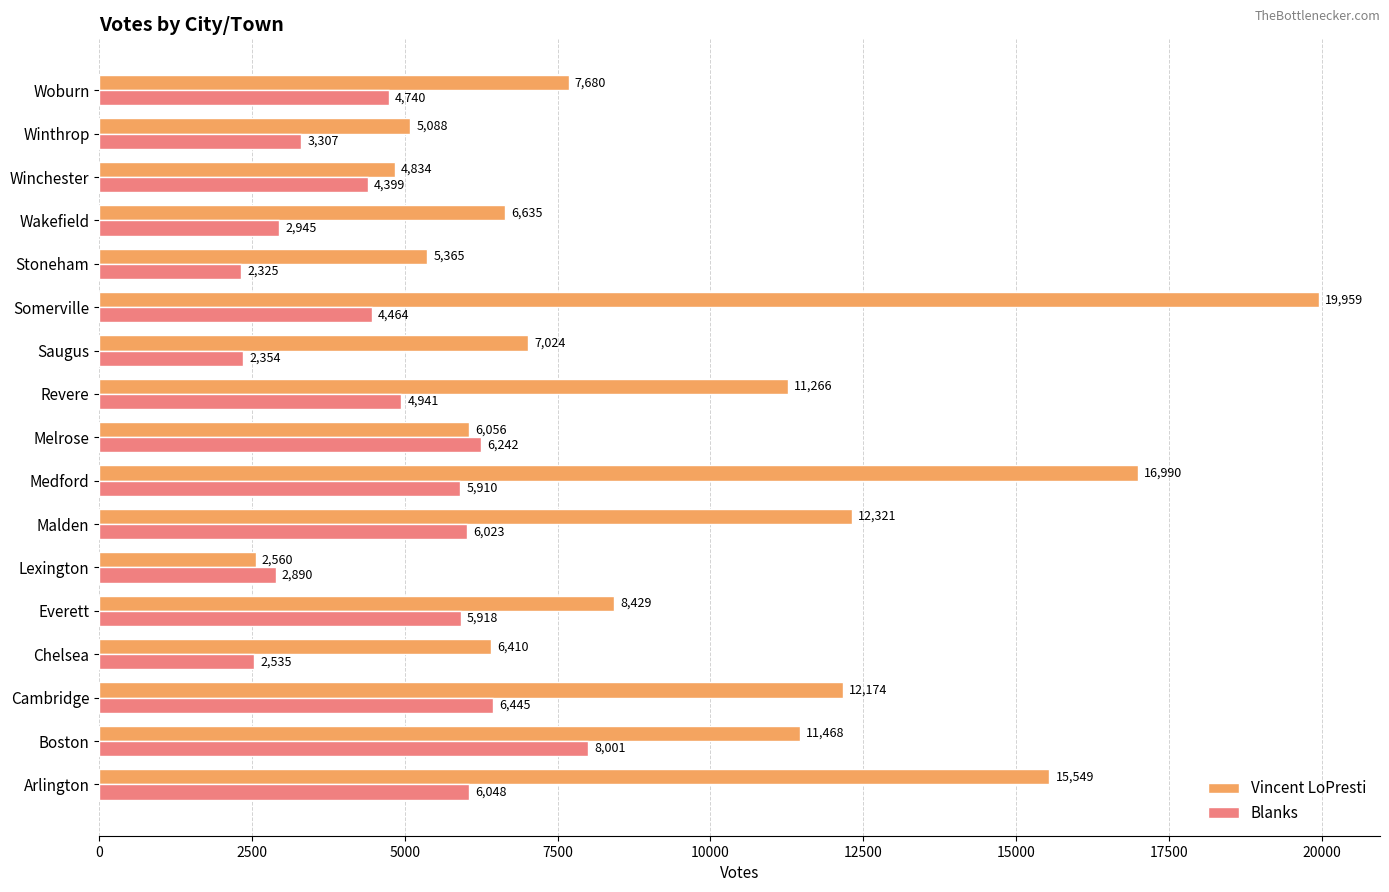

Which series changed the most between Chelsea and Winthrop?

Vincent LoPresti